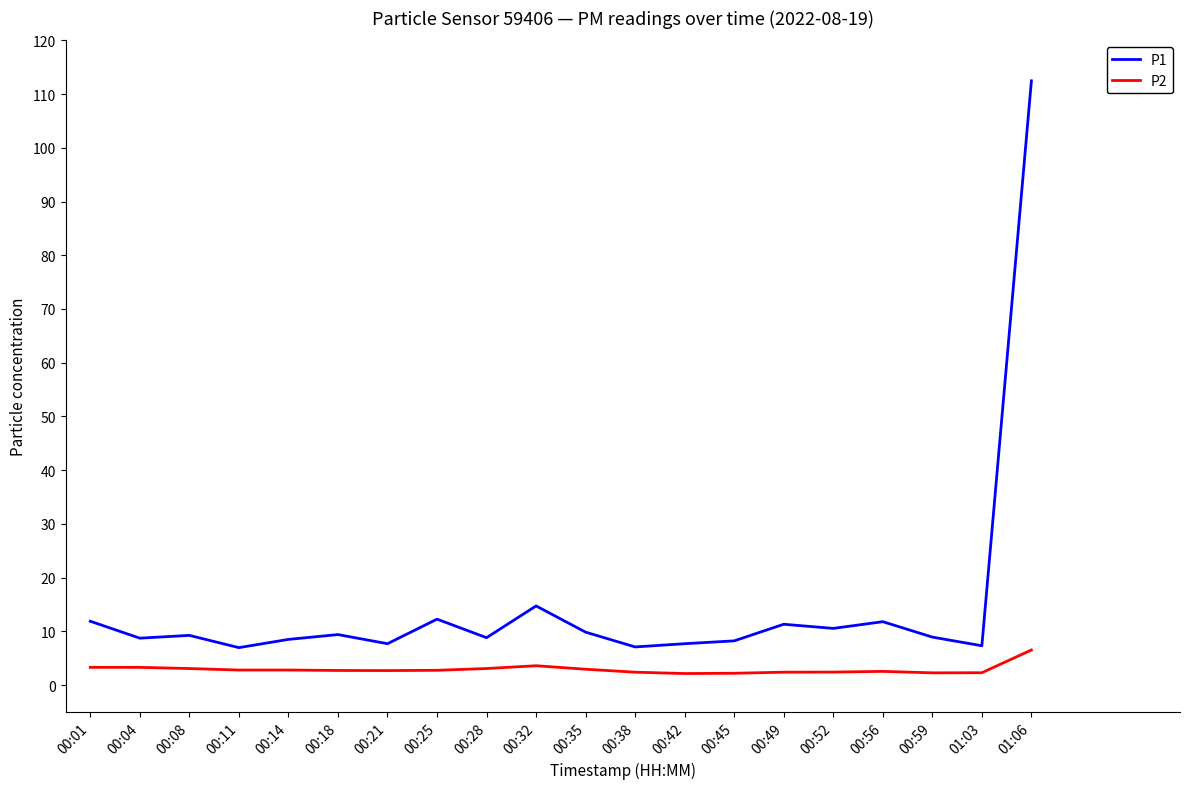

What position from the right is 00:25?

13